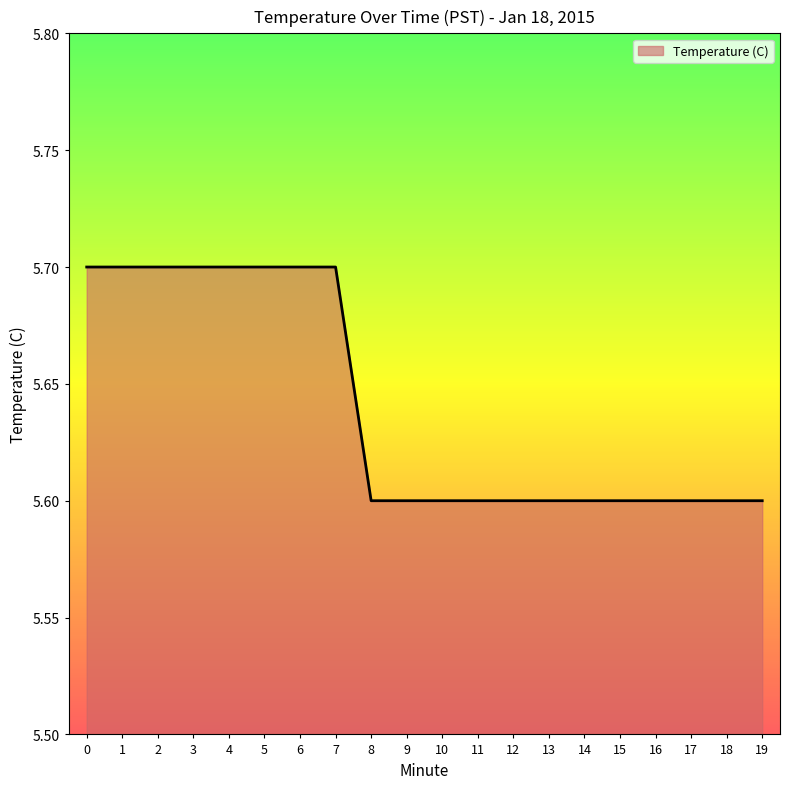

Which has a higher value, 1 or 15?

1